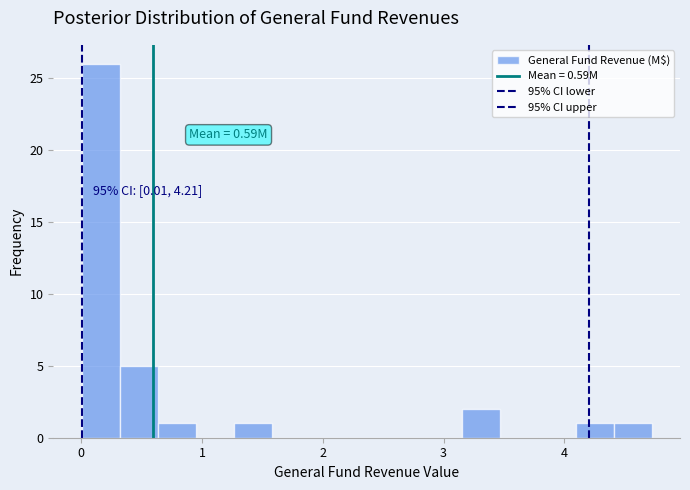

Around what value on the x-axis is the tallest bar? Give the approximate position of its centre, as read against the axis.

0.2